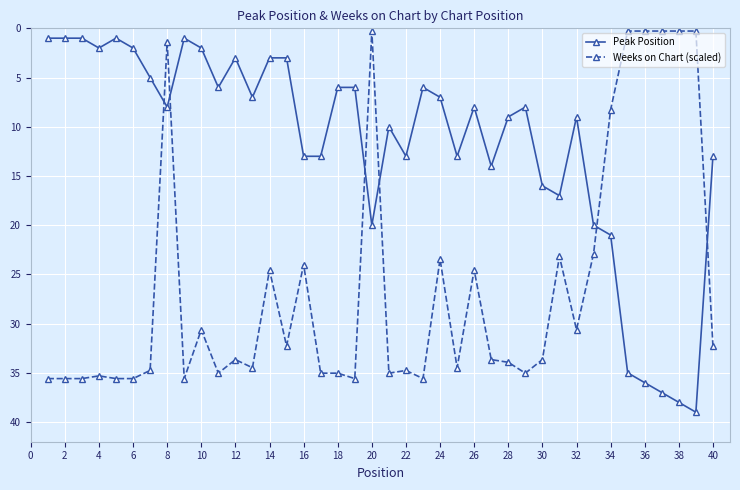

Which series has the largest total across all categories?

Weeks on Chart (scaled)